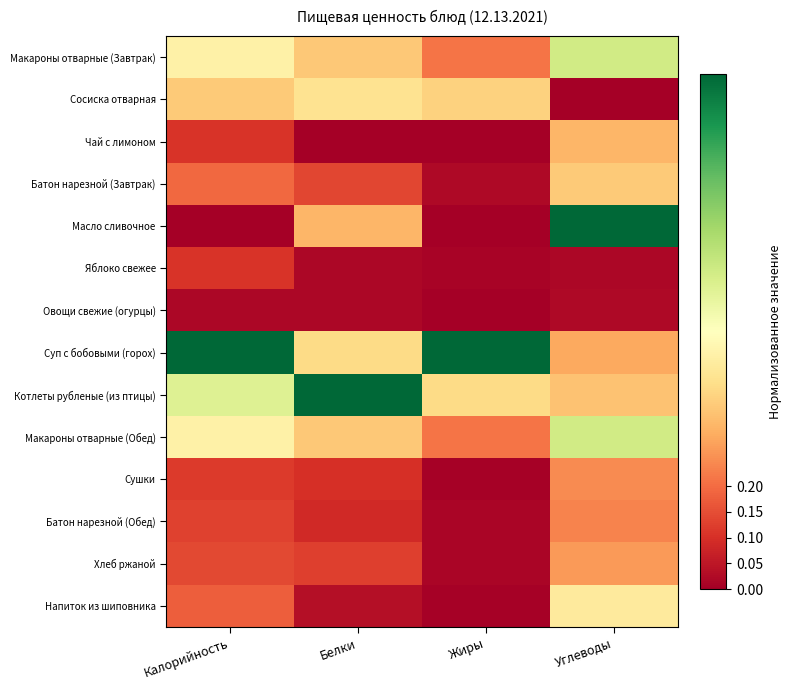

Which has a higher value, Жиры or Углеводы?

Углеводы